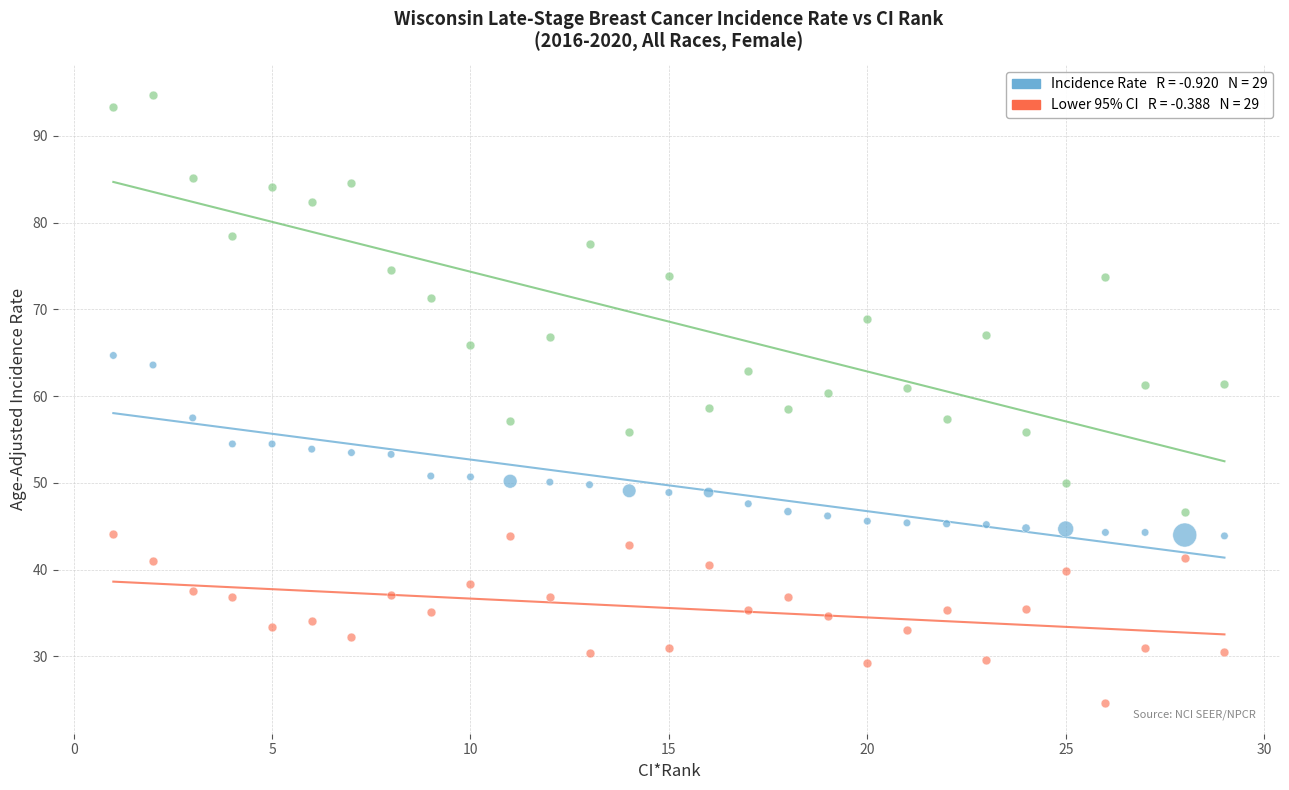

Across all data points, what is the range of X values (max minus min)?

28.0